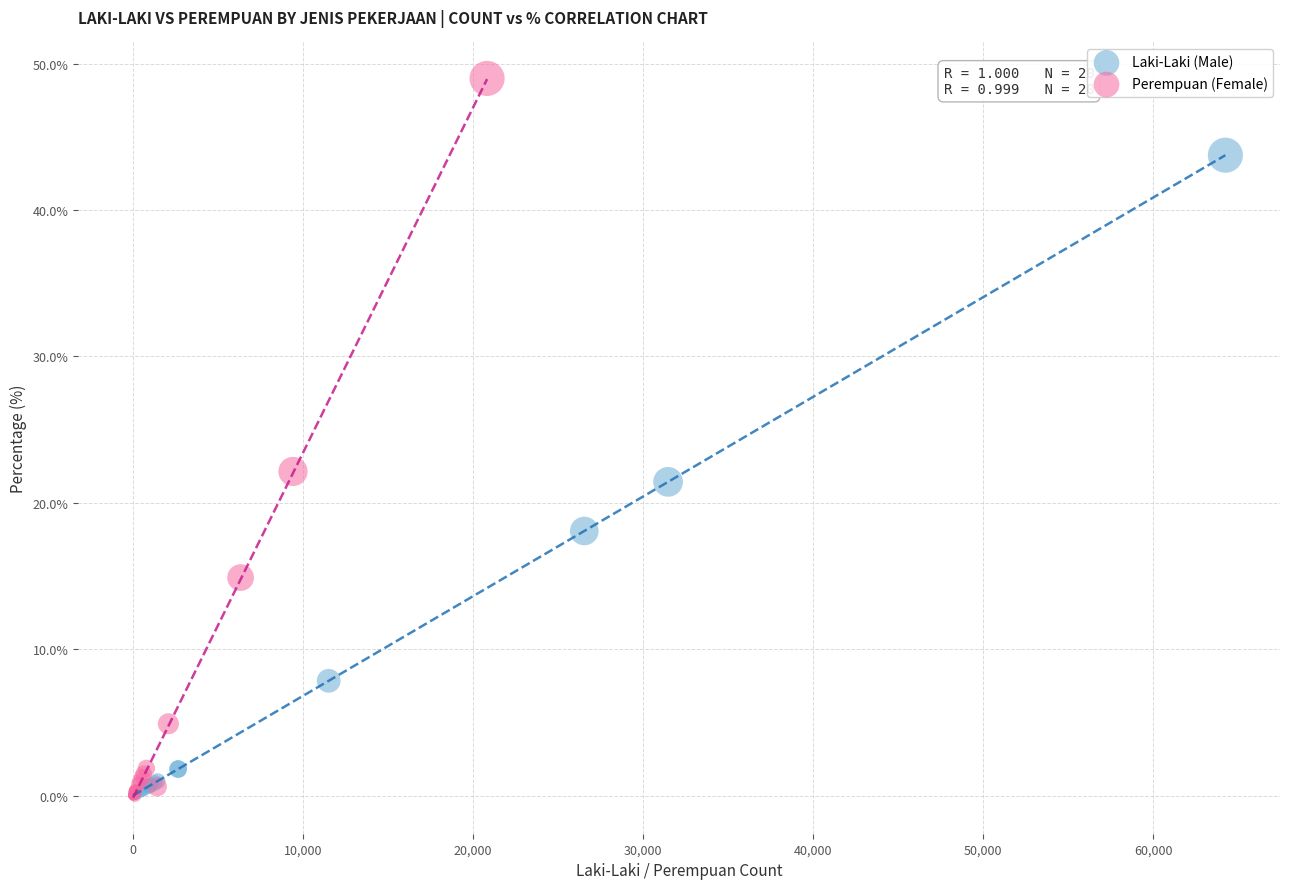

Which series reaches the maximum Y coordinate?

Perempuan (Female)